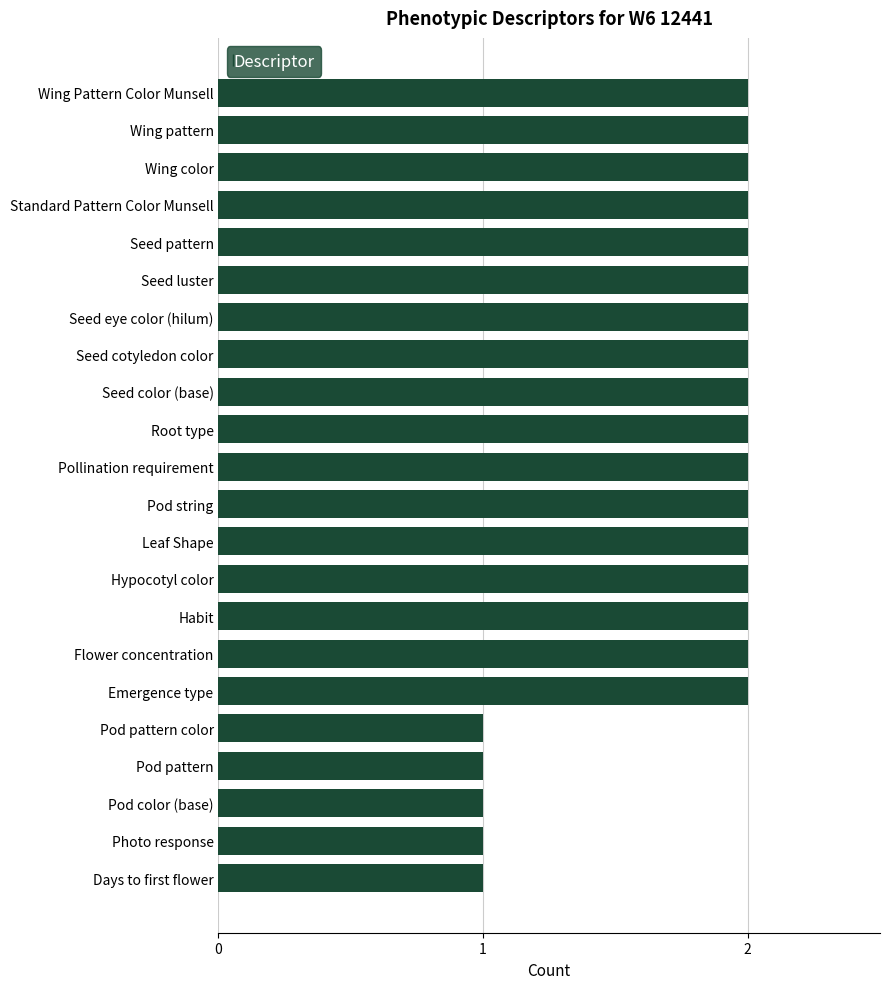

How many bars are there in total?

22